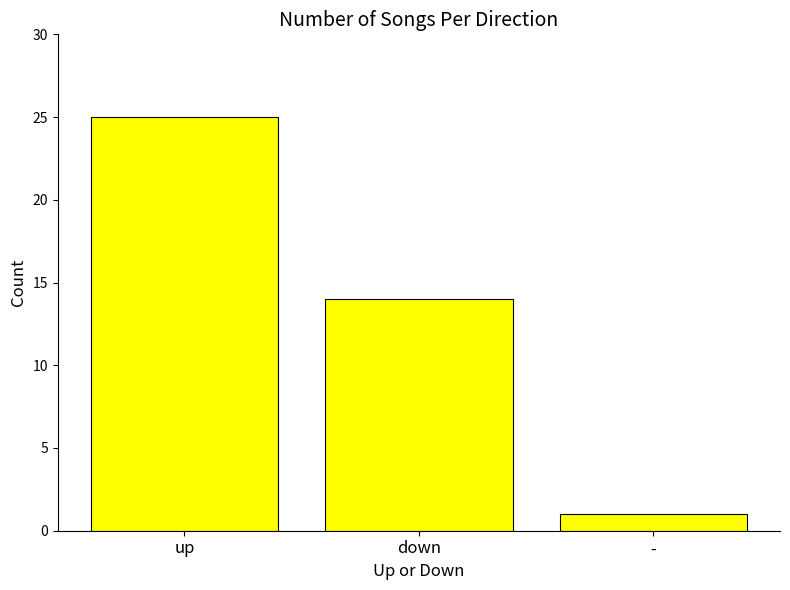

What is the difference between the maximum and minimum values?

24